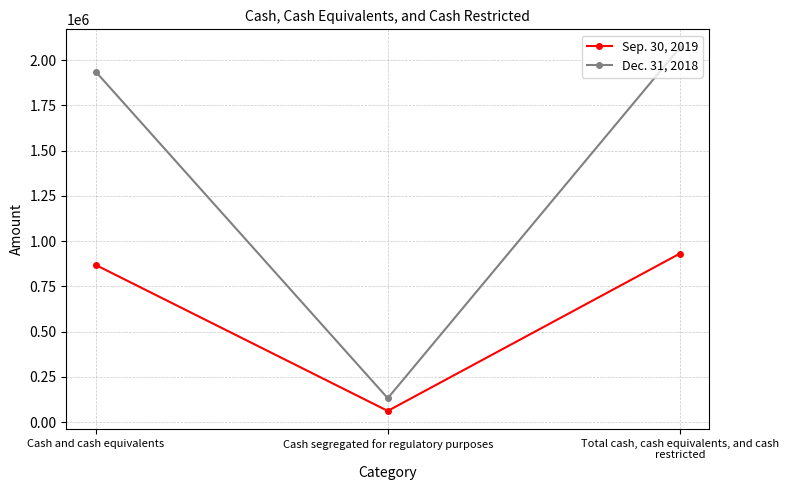

Where is Sep. 30, 2019 nearest to the value 497087?

Cash and cash equivalents